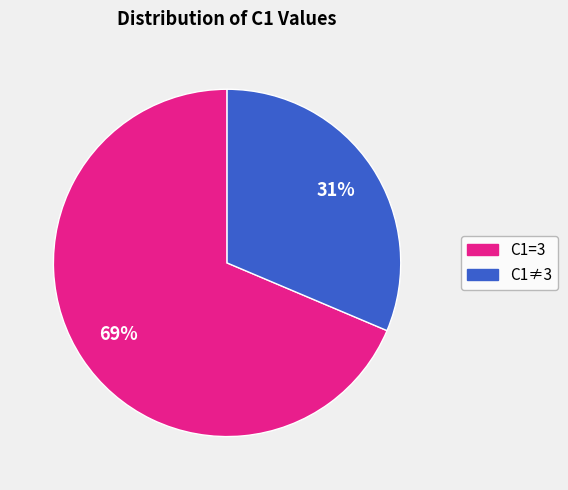

Is there any slice that represents more than half of the pie?

Yes